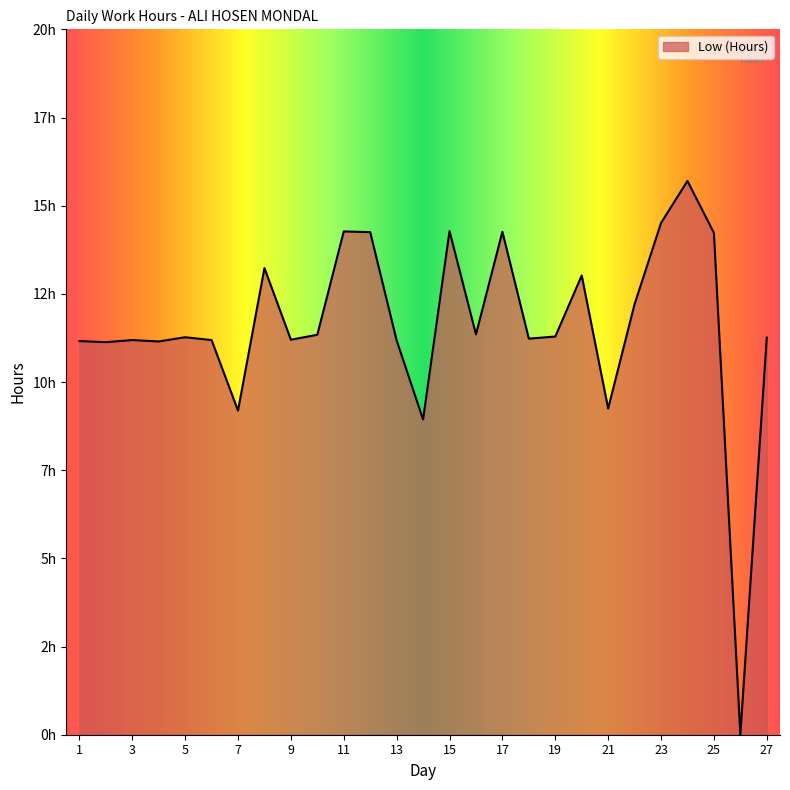

True or false: there are more than 0 points higher than both neighbors.

True